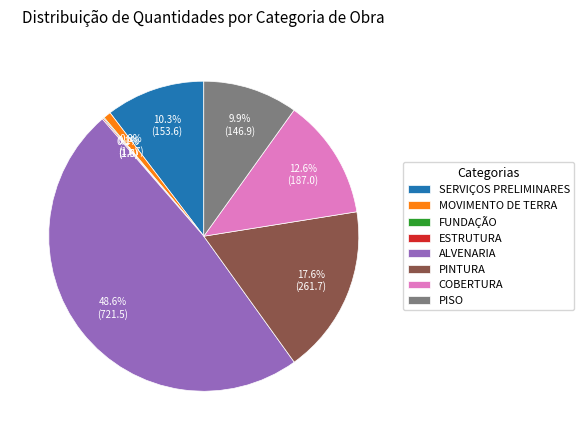

Approximately how many times larger is the value at ALVENARIA compared to COBERTURA?

3.9